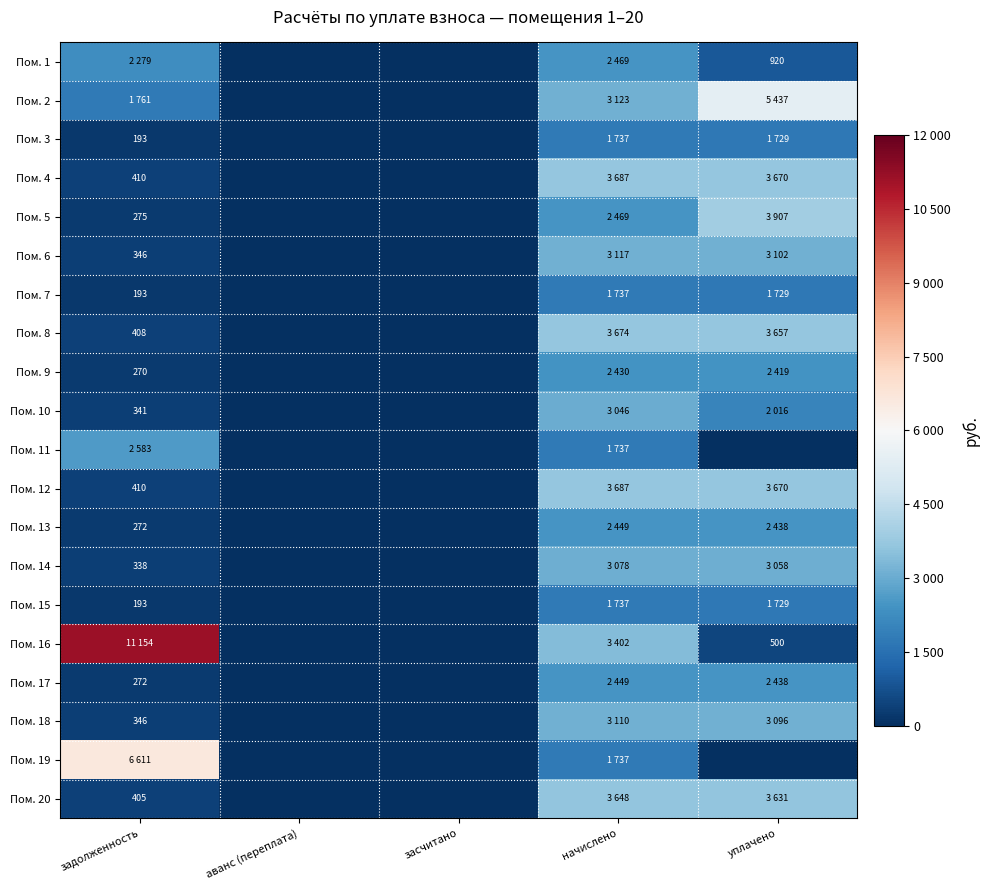

List the labels in order of Пом. 9 value, smallest first.

аванс (переплата), засчитано, задолженность, уплачено, начислено